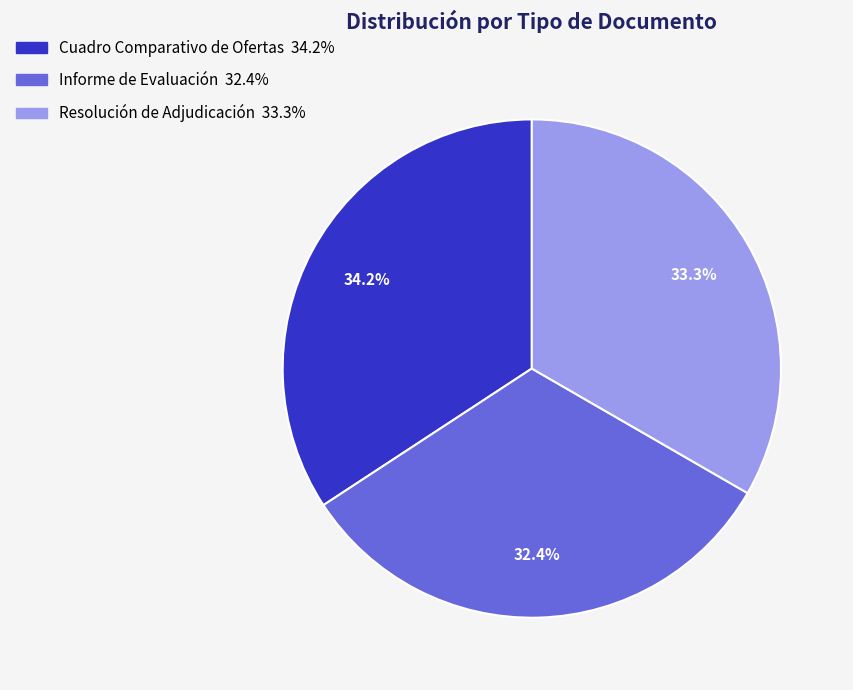

How many slices are in this pie chart?

3